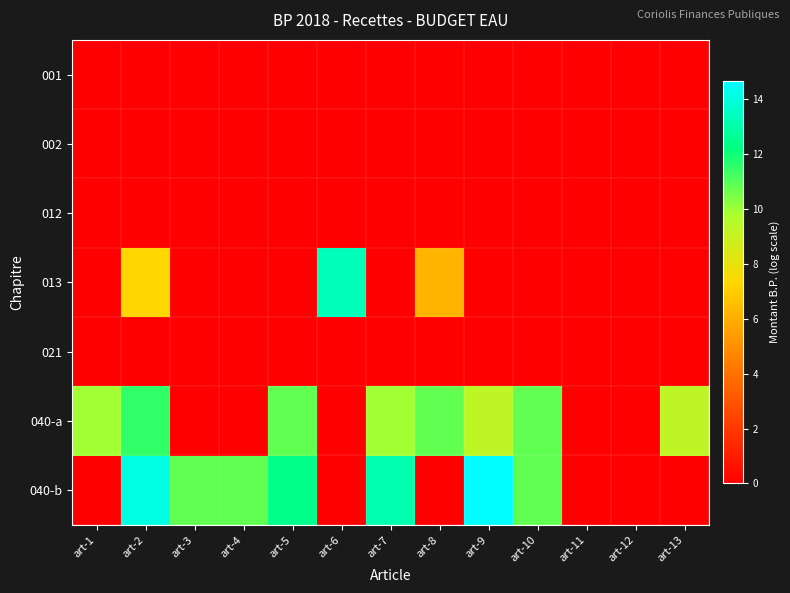

At art-8, list the series in order from largest to smallest.

040-a, 013, 001, 002, 012, 021, 040-b